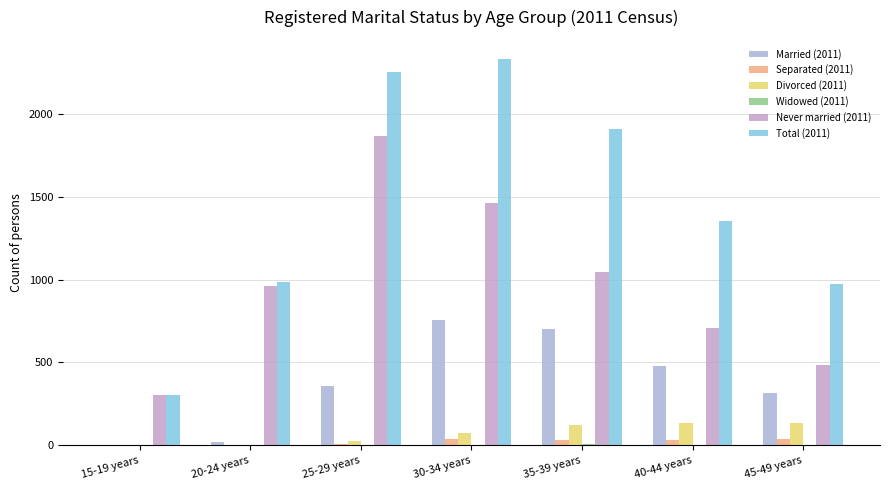

What is the spread (max minus min) of values at 35-39 years?

1898